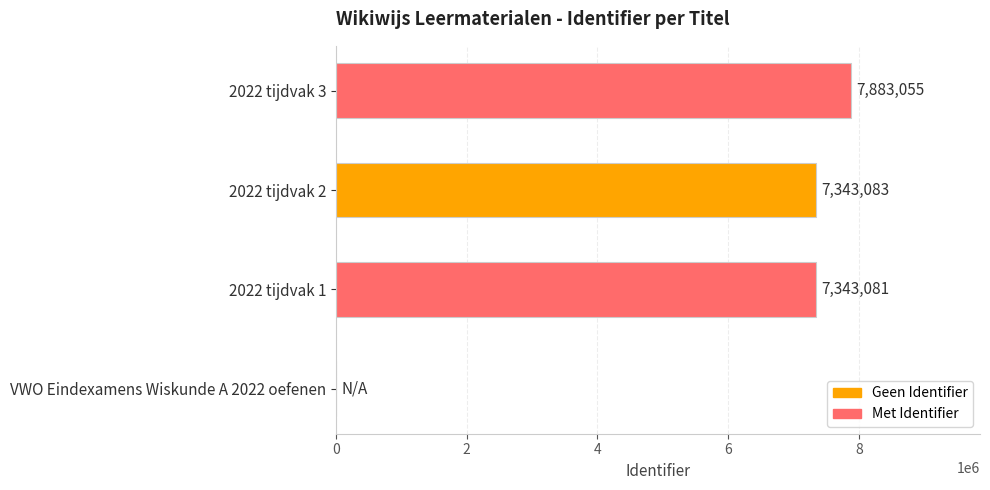

At which label is the value closest to 3941527?

2022 tijdvak 1